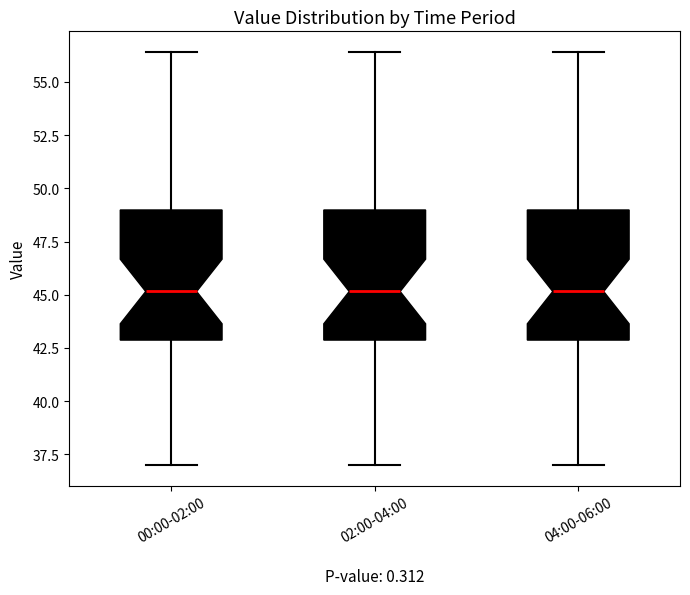

Where is the lower edge of the box for 00:00-02:00 on the y-axis? The values are not printed on the chart, so give them approximately, as read against the axis.

43.0